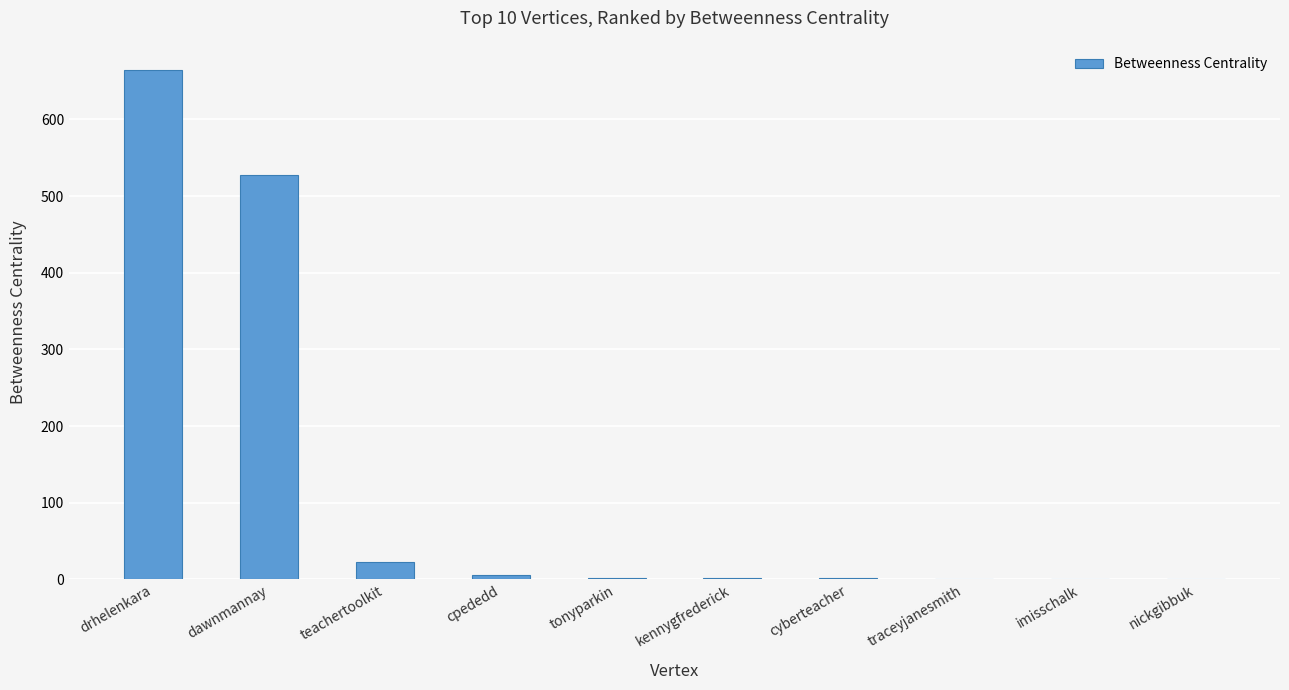

Are the bars horizontal?

No